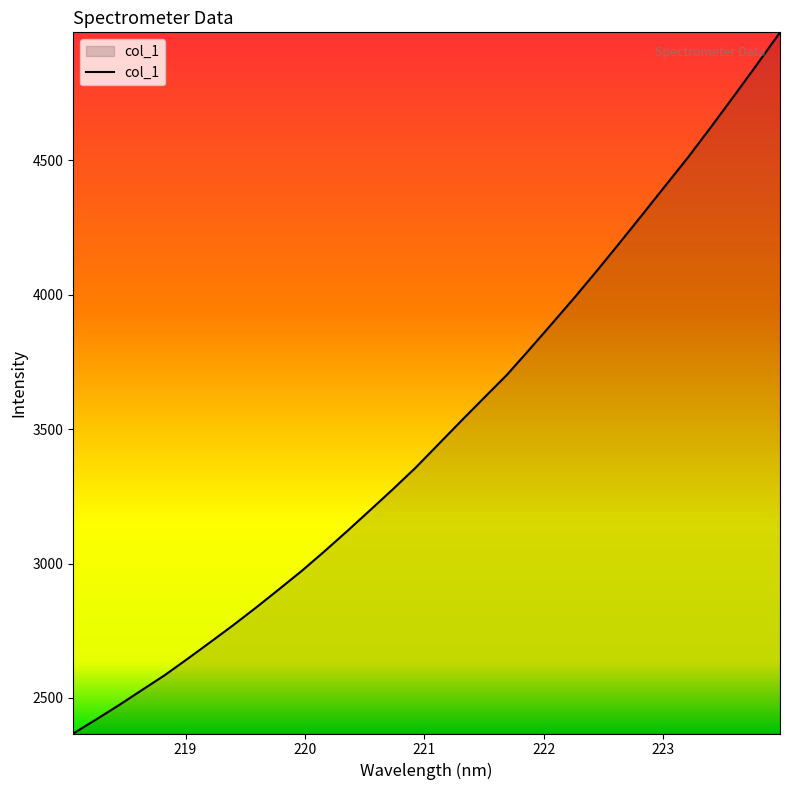

What is the difference between the maximum and minimum values?

2608.6